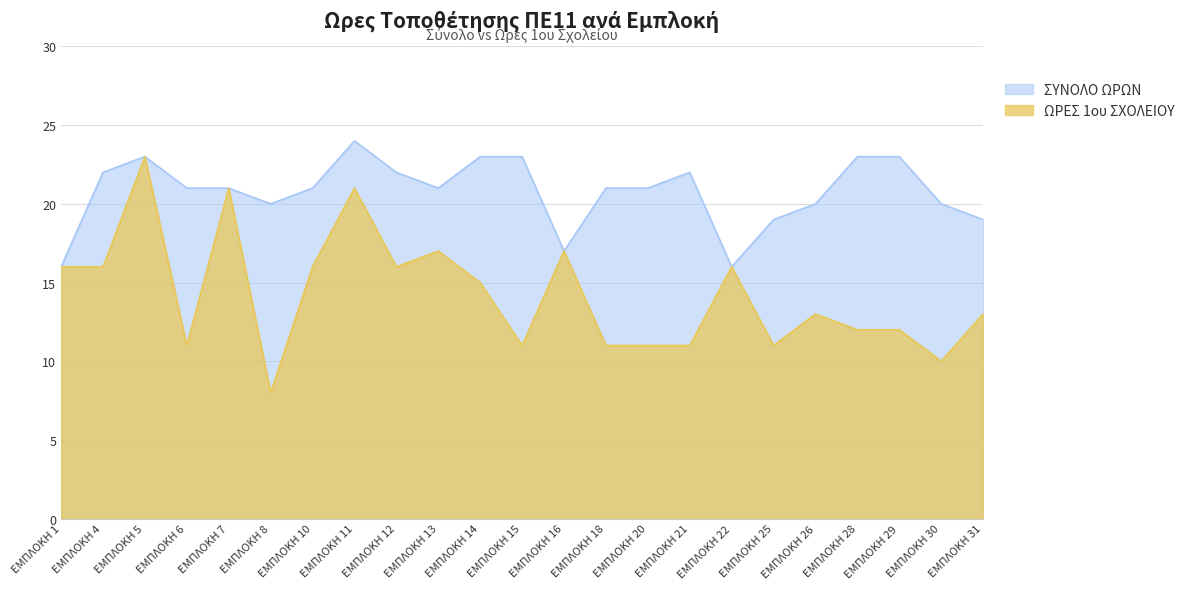

What are all the series names shown in the legend?

ΣΥΝΟΛΟ ΩΡΩΝ, ΩΡΕΣ 1ου ΣΧΟΛΕΙΟΥ